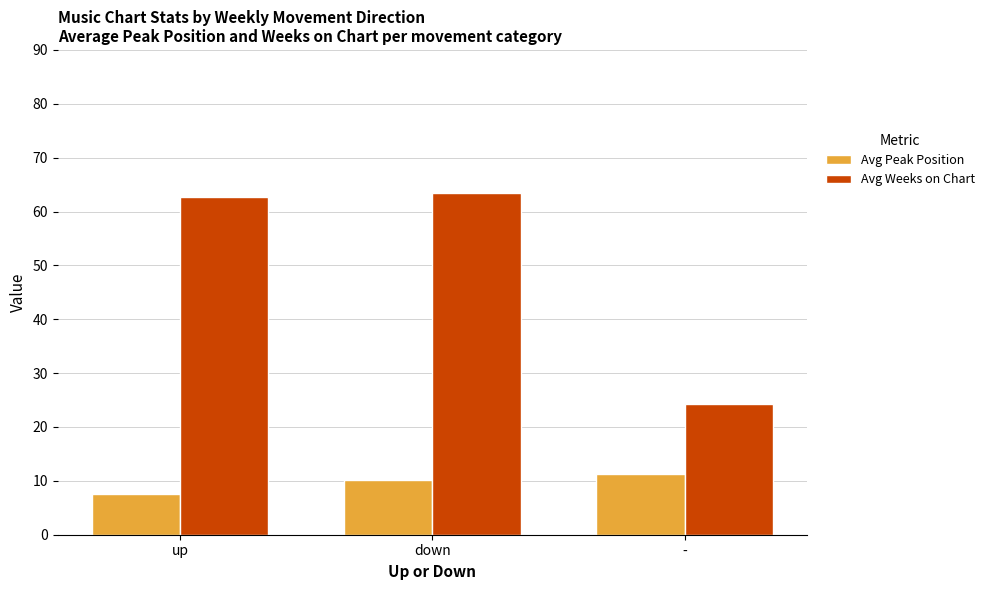

What is the value of the Avg Weeks on Chart bar at the 2nd from the left?

63.4